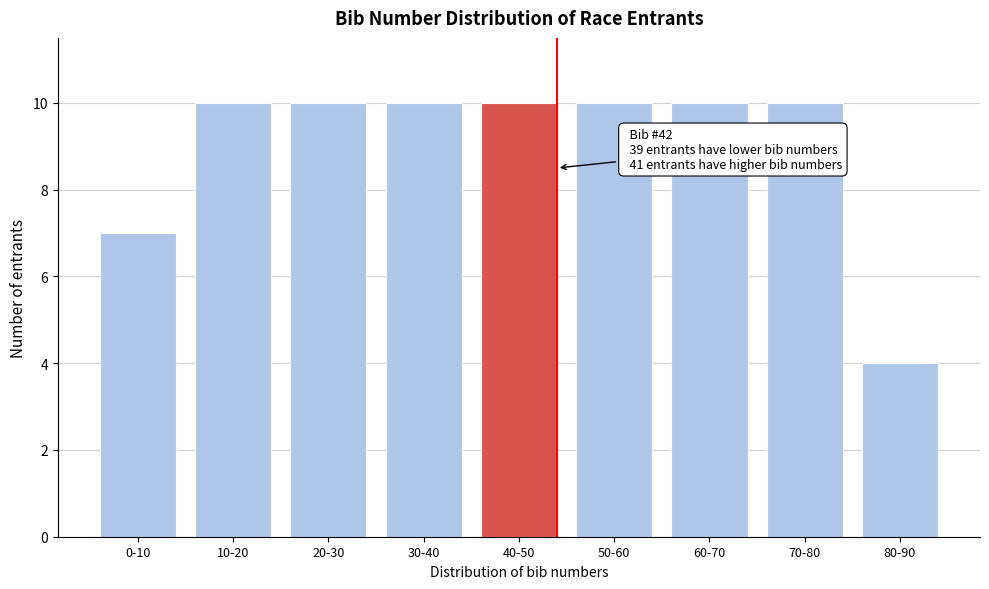

Reading left to right, list all the values displayed in this chart.

7	10	10	10	10	10	10	10	4